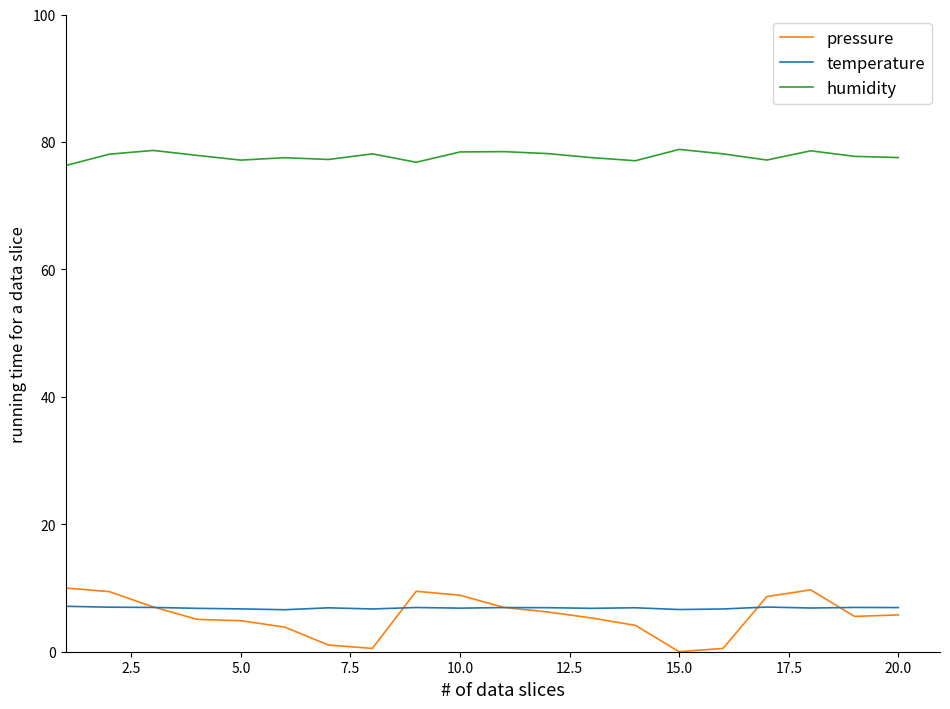

Which series has the largest total across all categories?

humidity